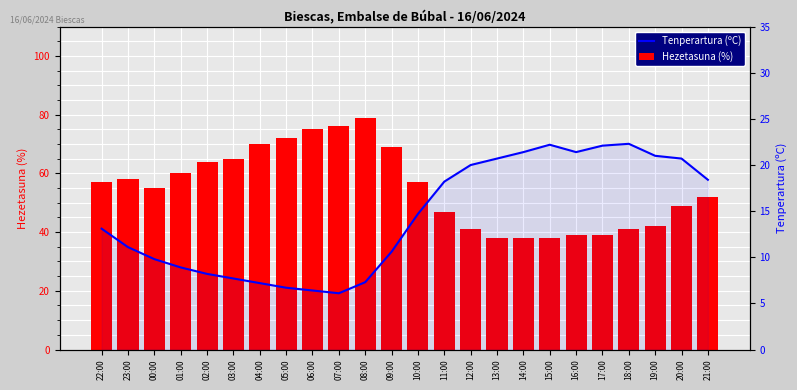

What is the label of the 15th bar from the right?

07:00